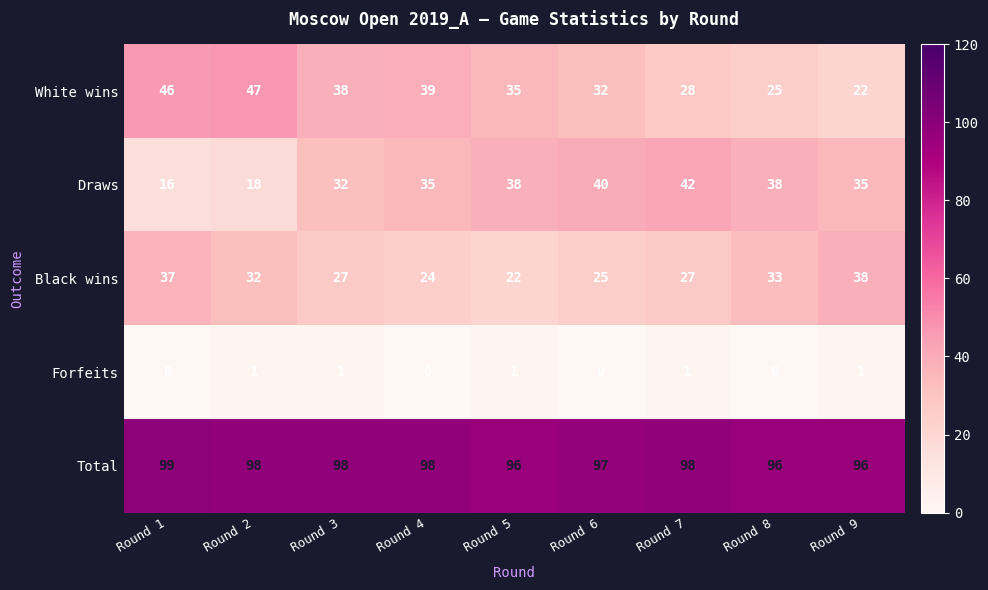

At which label does Black wins first exceed 27?

Round 1